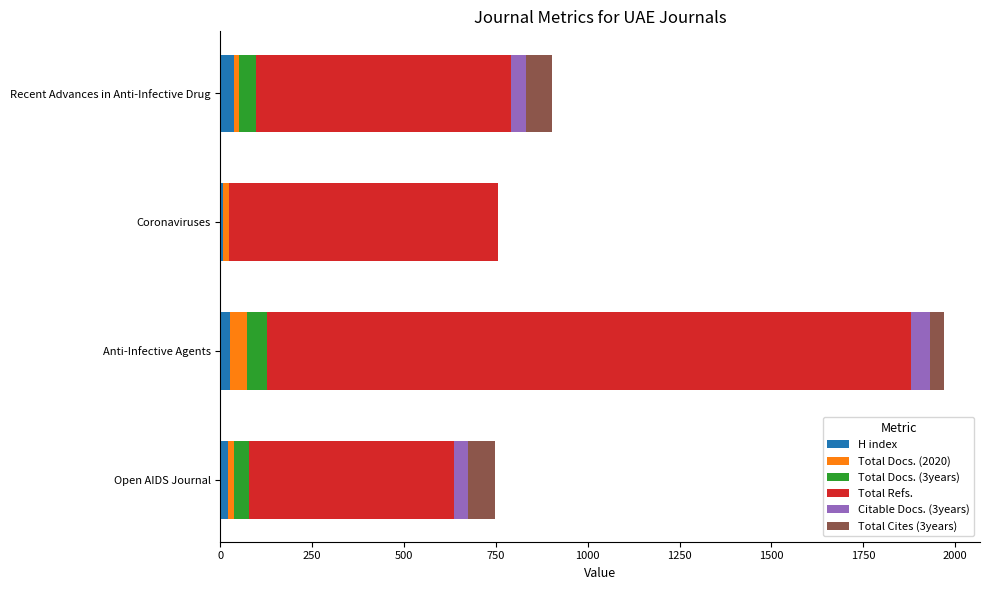

At which category is the sum across all series the highest?

Anti-Infective Agents